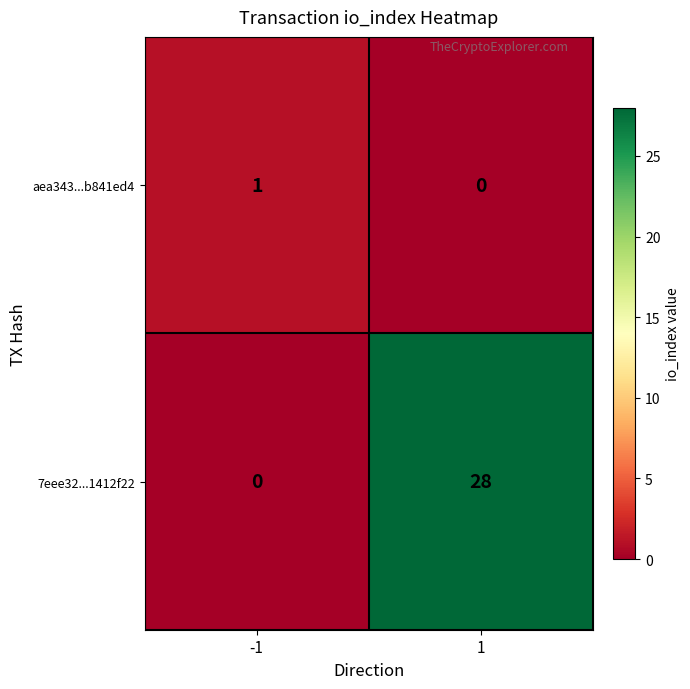

At which category is the sum across all series the highest?

1